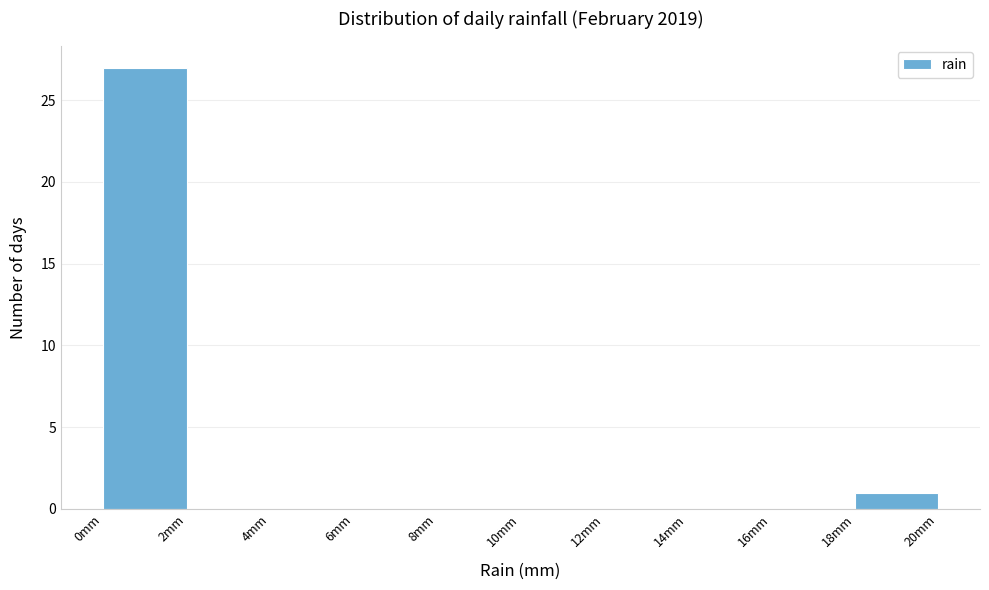

Reading left to right, transcribe this chart: for each bar, give the range it covers on the x-axis and its height. The values are not printed on the chart, so give them approximately, as read against the axis.

0 to 2: 27
2 to 4: 0
4 to 6: 0
6 to 8: 0
8 to 10: 0
10 to 12: 0
12 to 14: 0
14 to 16: 0
16 to 18: 0
18 to 20: 1